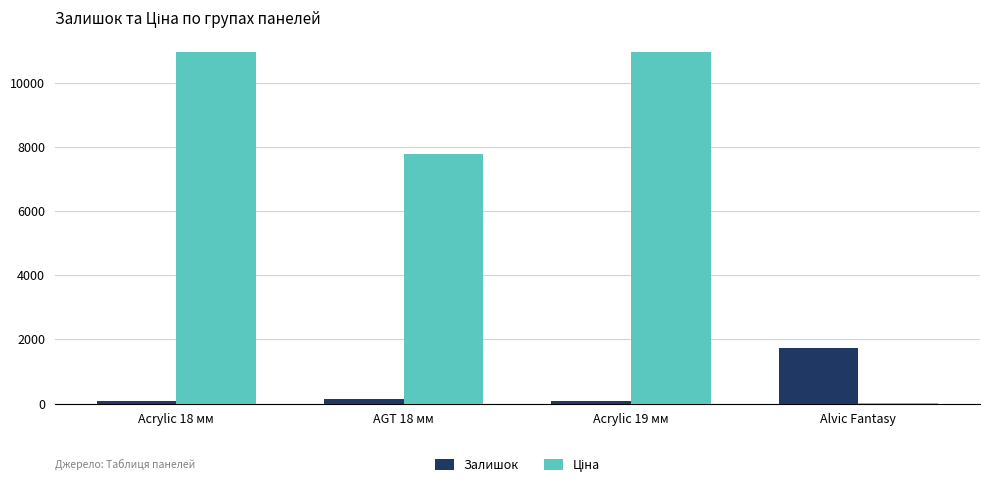

What is the sum of all Залишок values?

2023.0